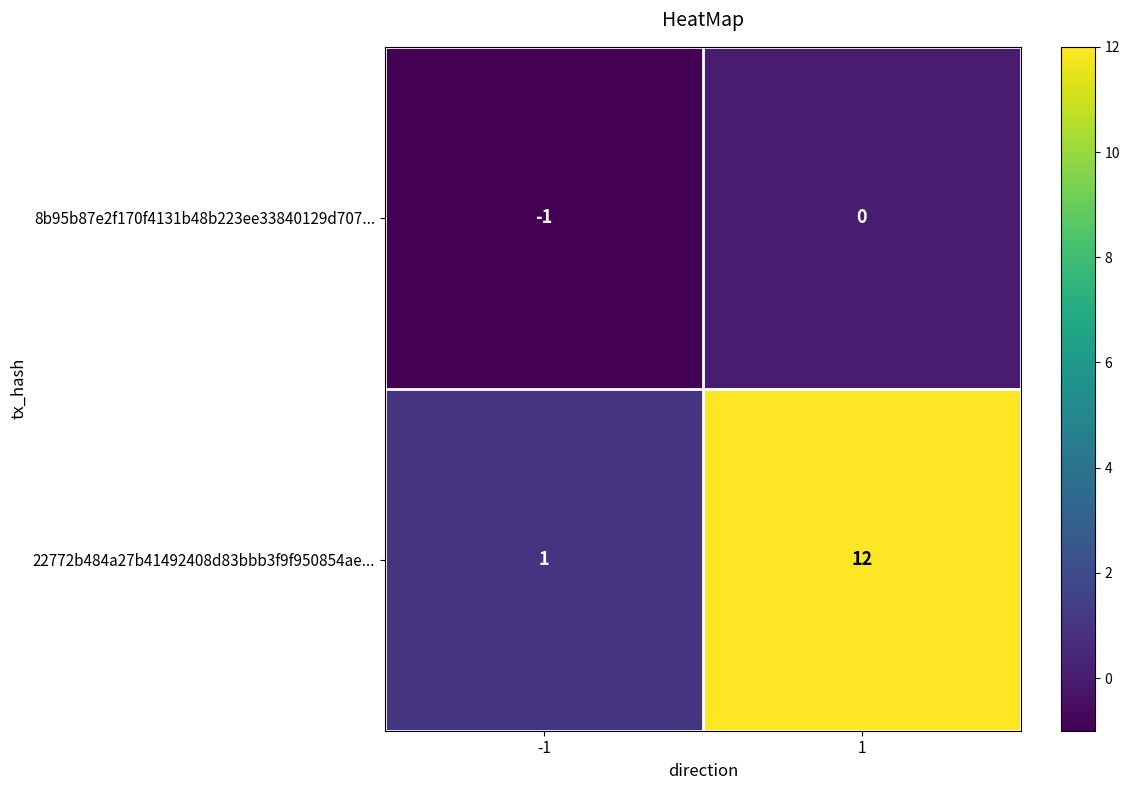

Which category has the highest value across all series?

1